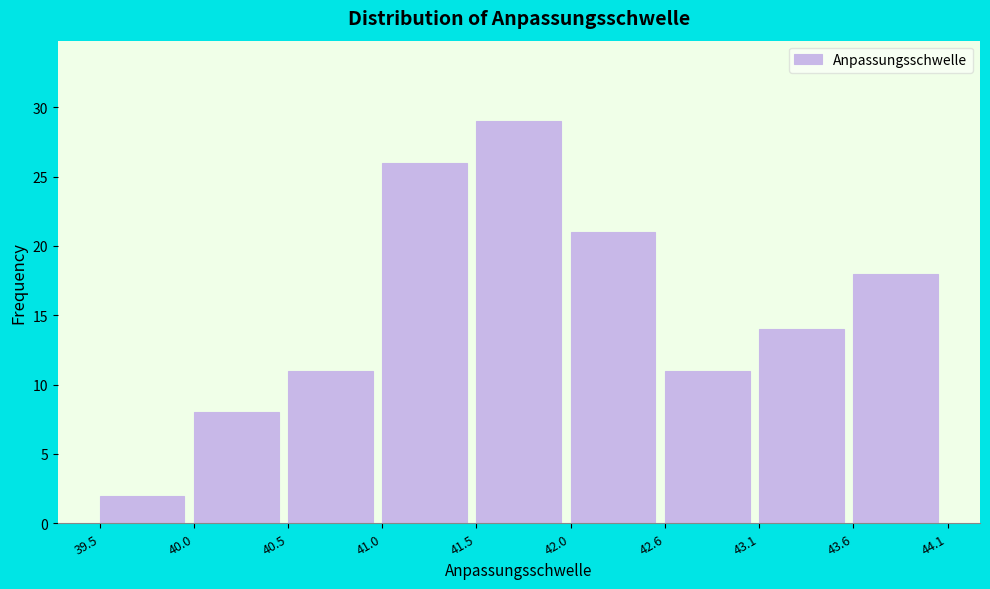

How tall is the bar that spans 42.6 to 43.1 on the x-axis? The values are not printed on the chart, so give them approximately, as read against the axis.

11